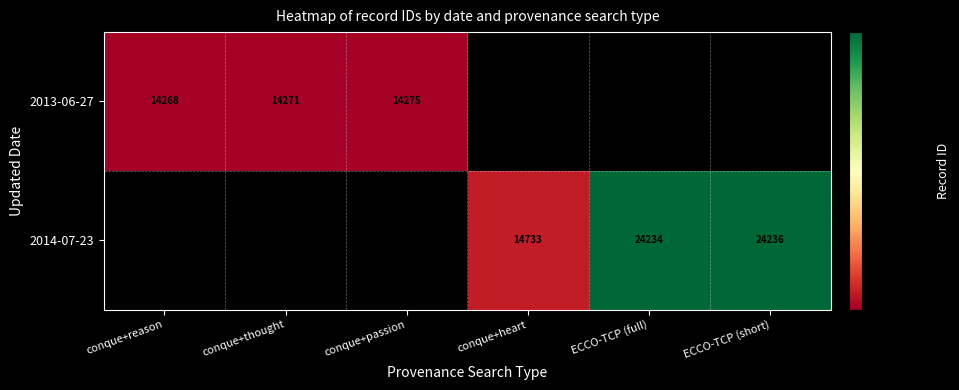

The value of 2014-07-23 at ECCO-TCP (full) is 15212. True or false?

False